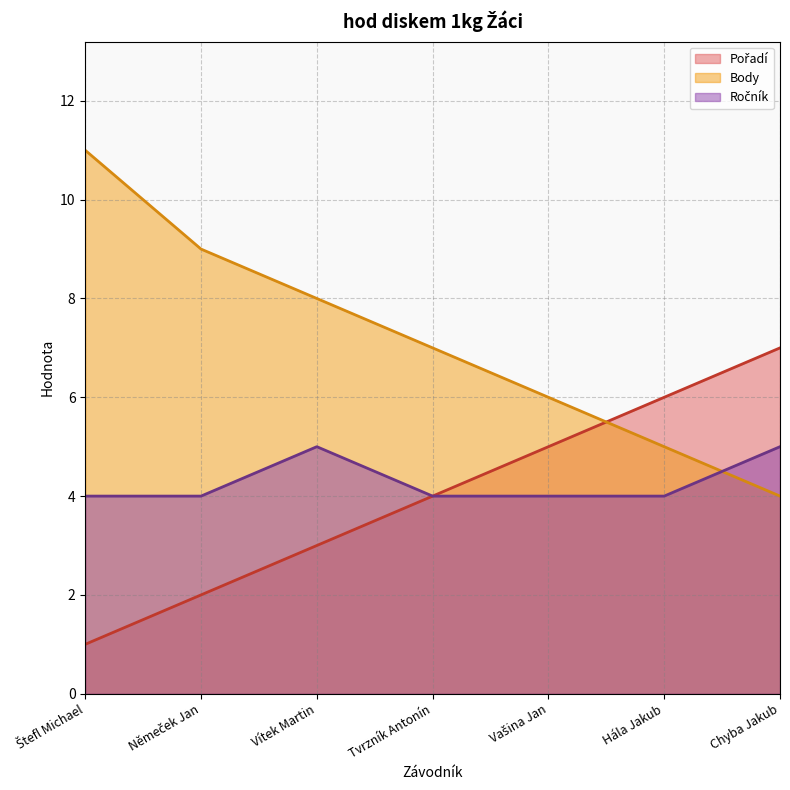

True or false: Ročník and Body intersect in this chart.

True